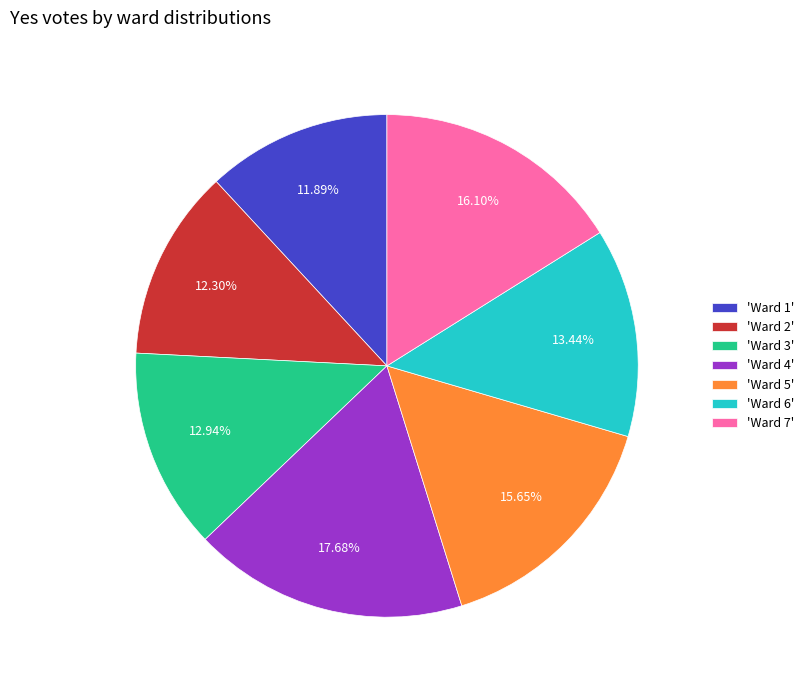

Is the sum of 'Ward 1' and 'Ward 2' greater than half?

No